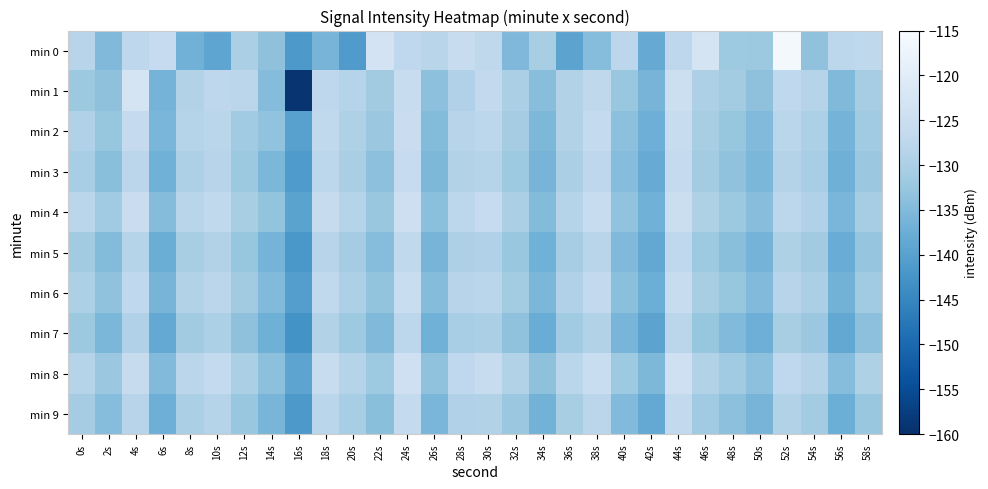

What is the total value across all series at 18s?

-1281.6